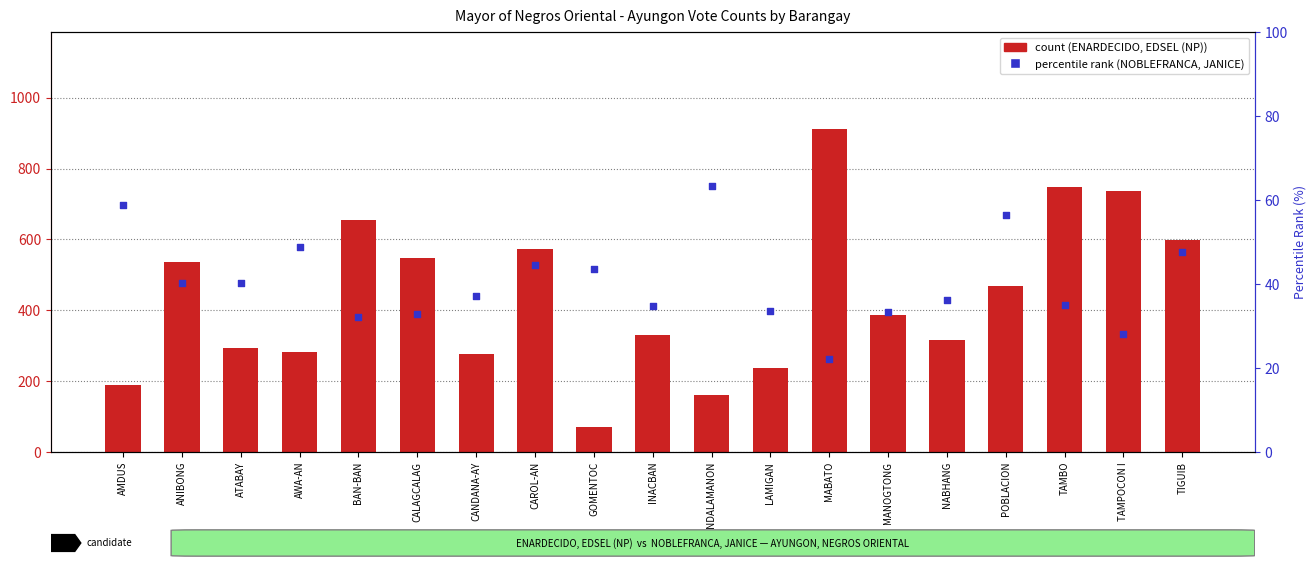

Which series reaches the maximum Y coordinate?

ENARDECIDO, EDSEL (NP)